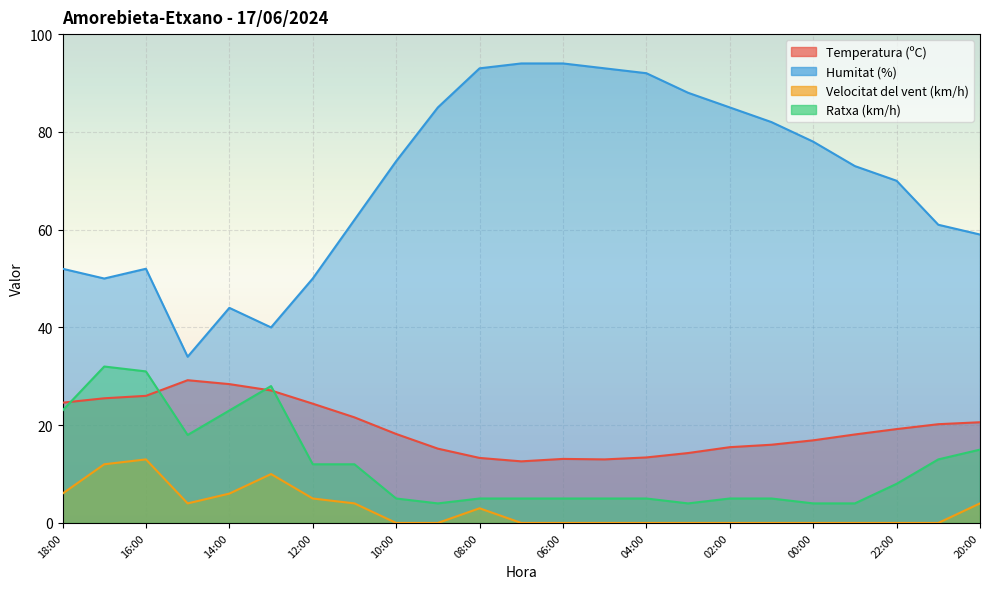

Which series has the widest spread of values?

Humitat (%)